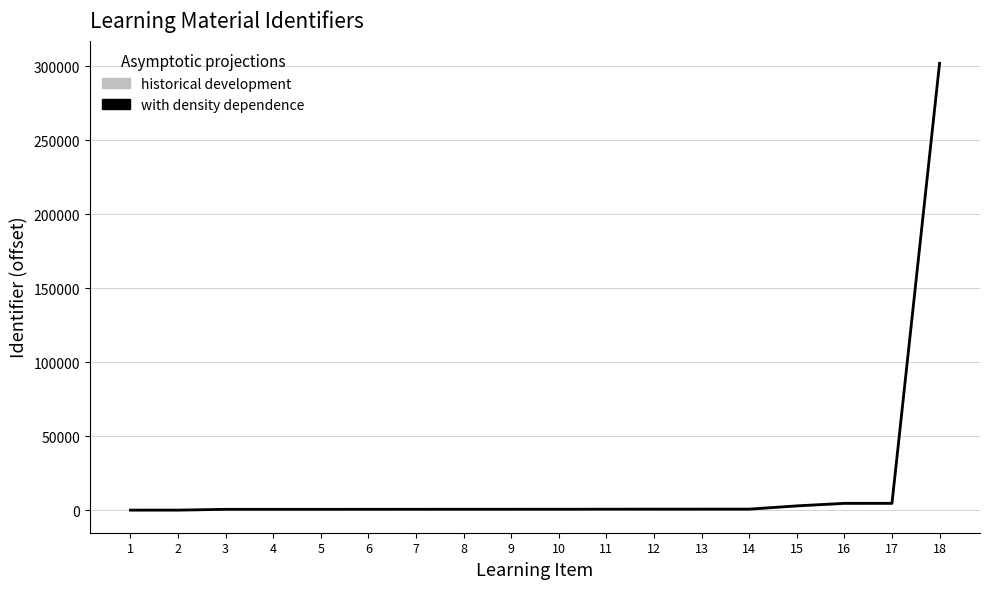

How many lines are shown in the chart?

1